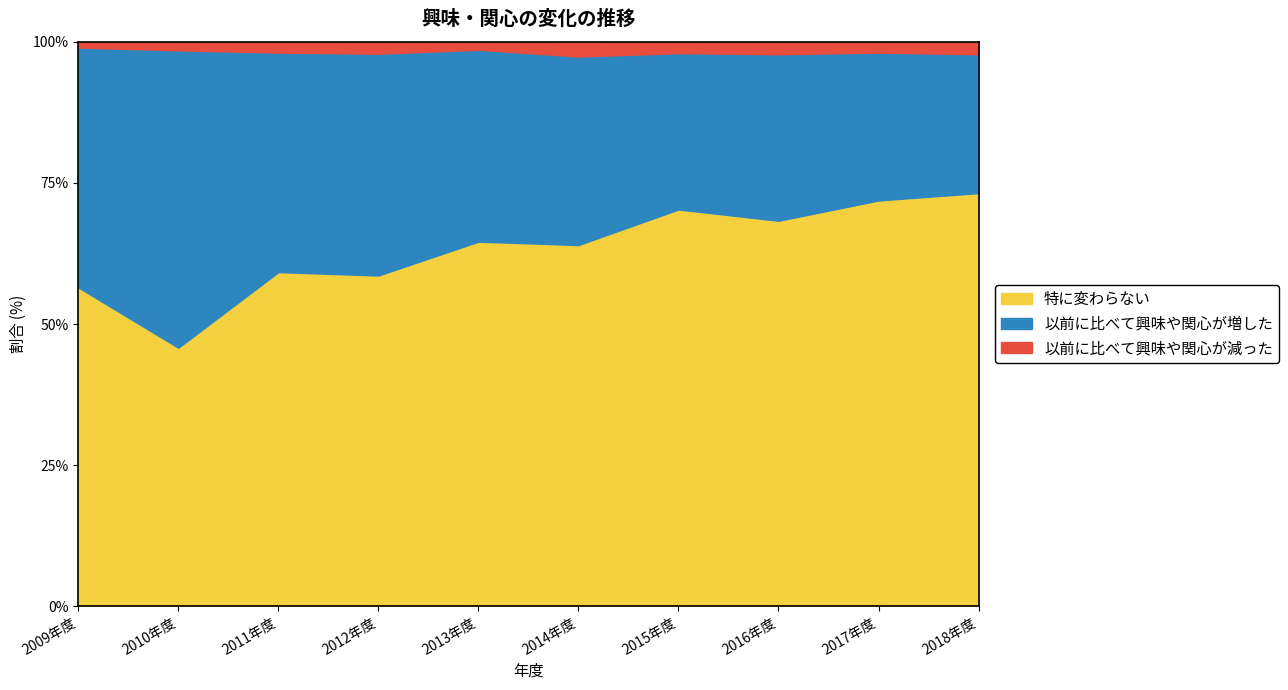

Does the chart have visible grid lines?

No